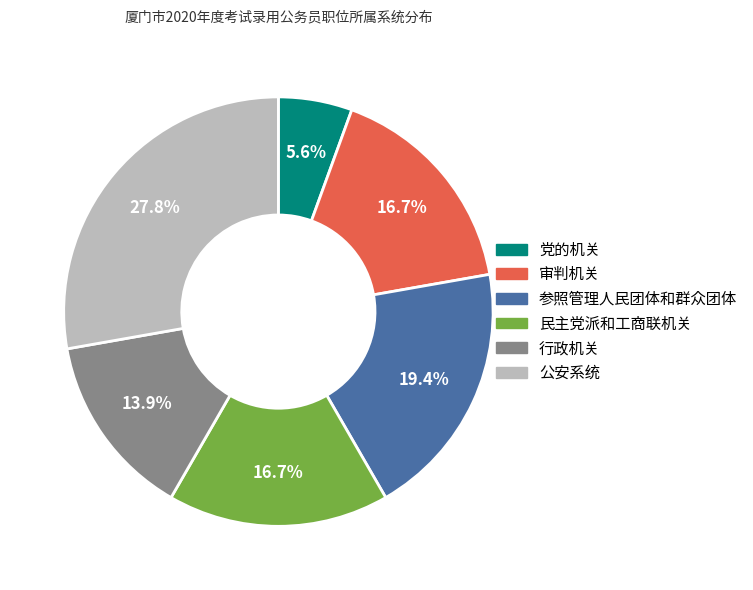

Which has a higher value, 党的机关 or 行政机关?

行政机关